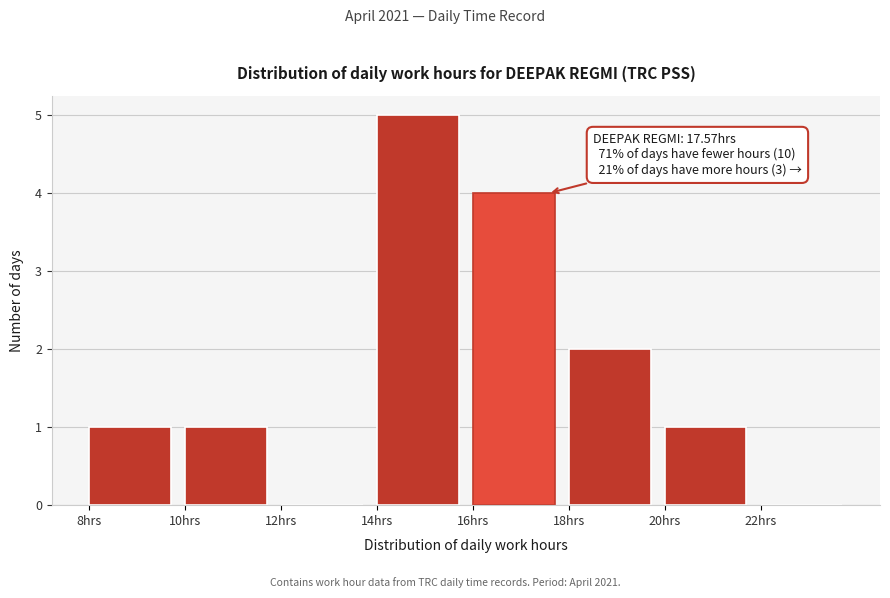

Over which range of the x-axis is the bar tallest?

14 to 16